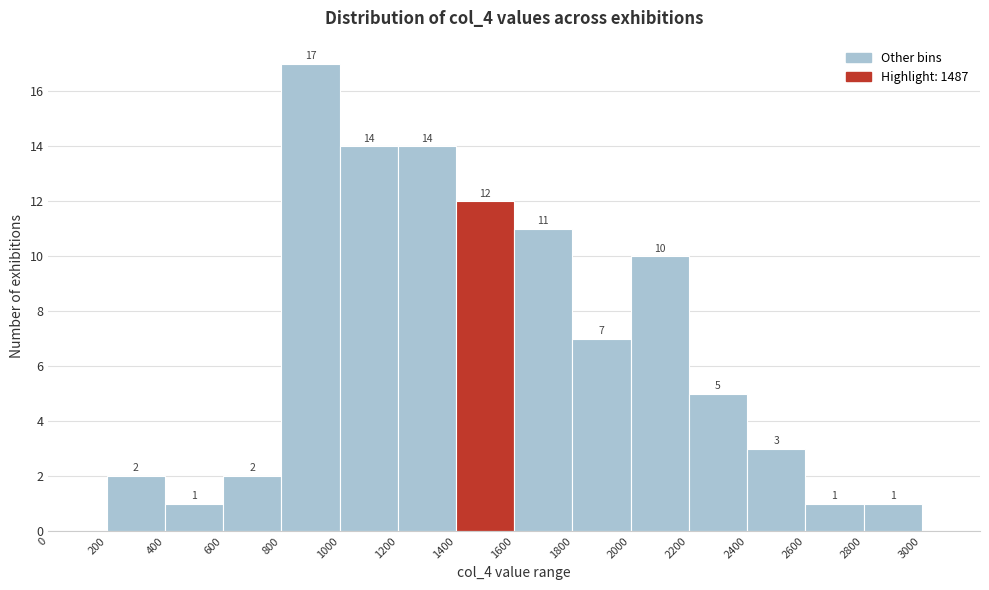

Which range on the x-axis has the tallest bar?

800 to 1000